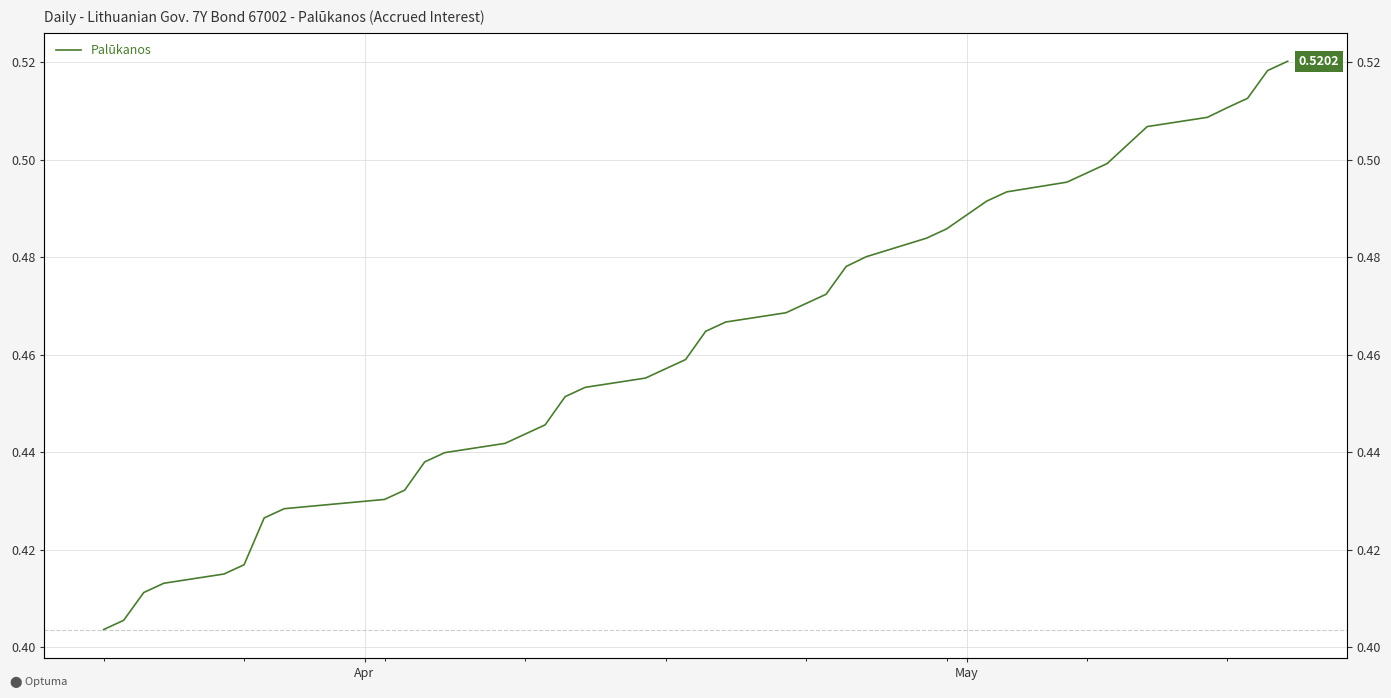

How many data points does each series have?

40